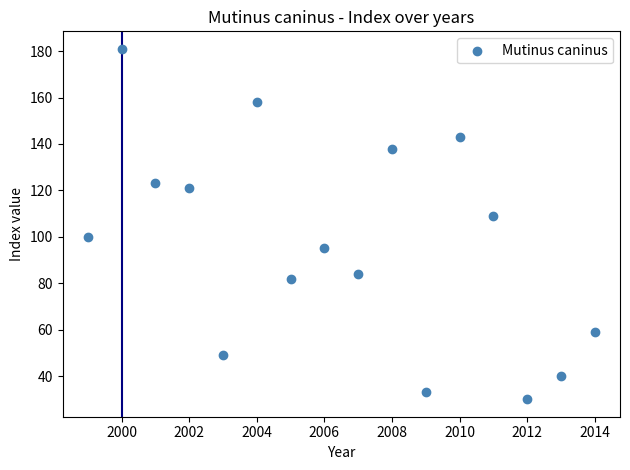

What is the range of Y values (max minus min)?

151